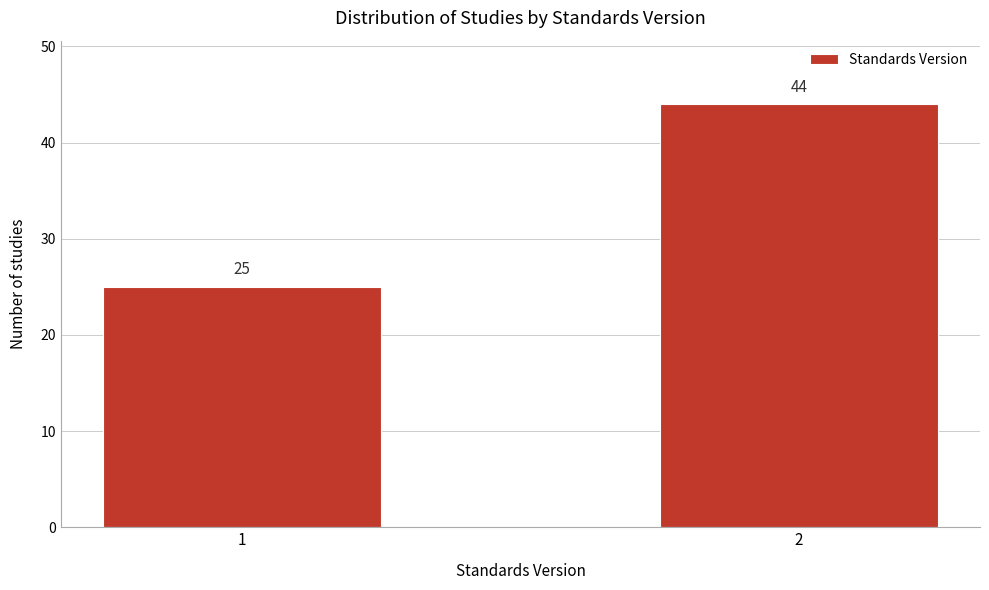

Reading left to right, list all the values displayed in this chart.

25	44